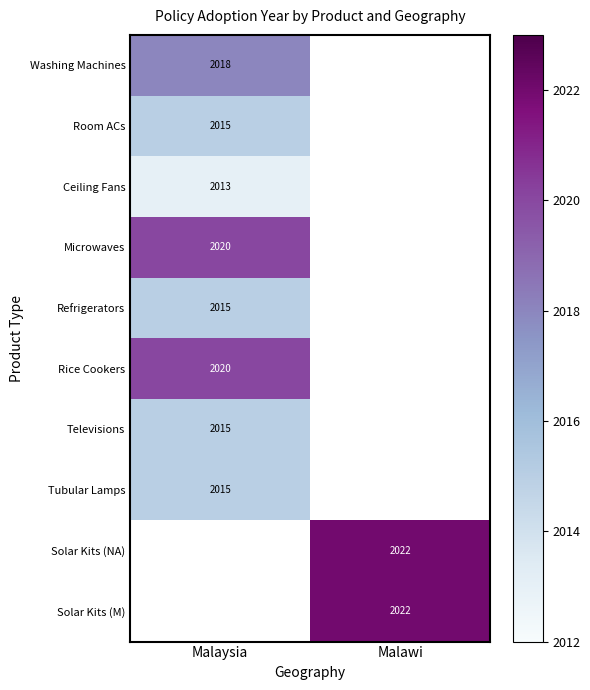

The value of Room ACs at Malaysia is 2015.0. True or false?

True